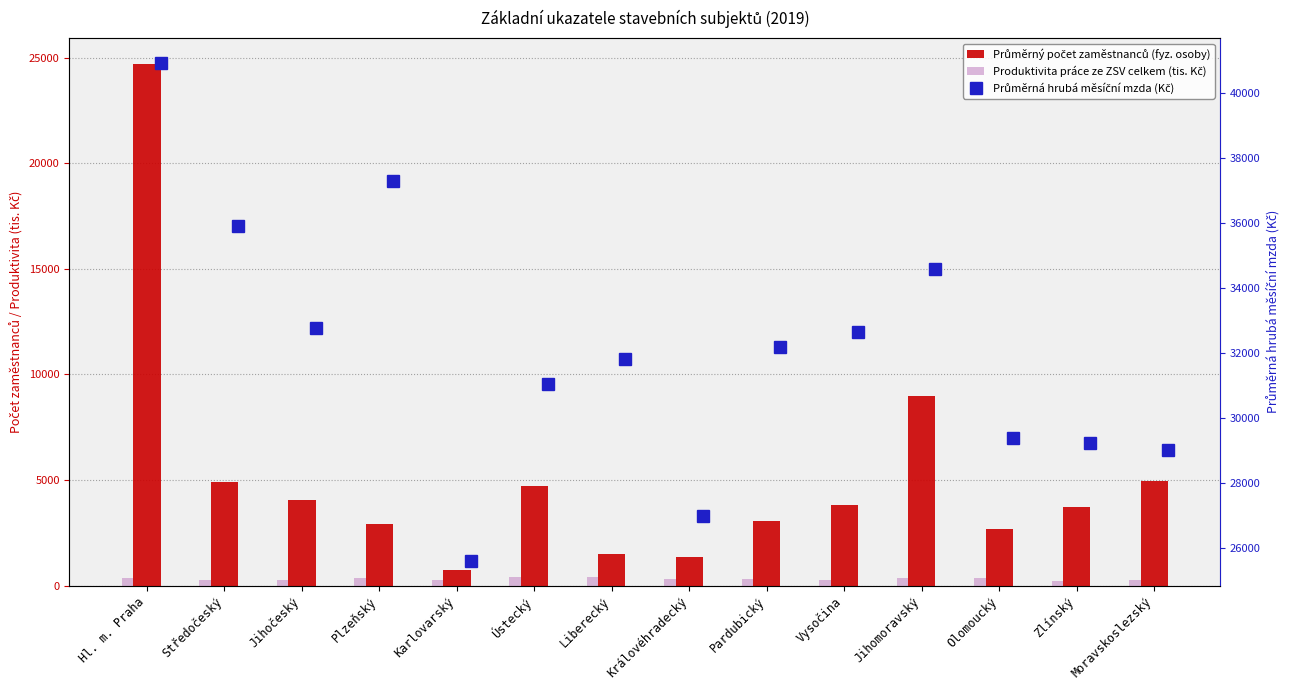

The value of Průměrná hrubá měsíční mzda (Kč) at Olomoucký is 29398.6. True or false?

True